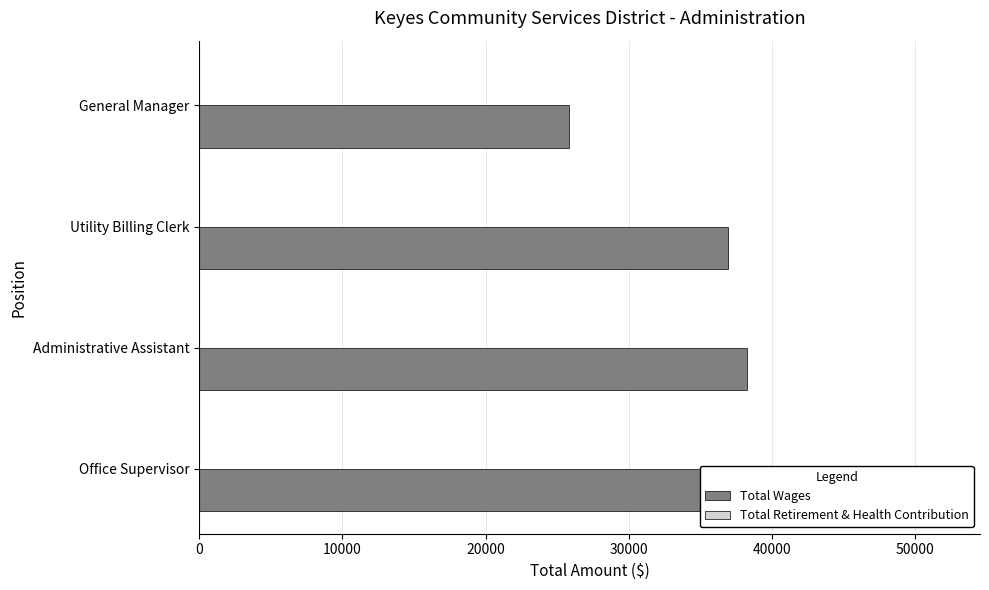

How many bars are there in each group?

2